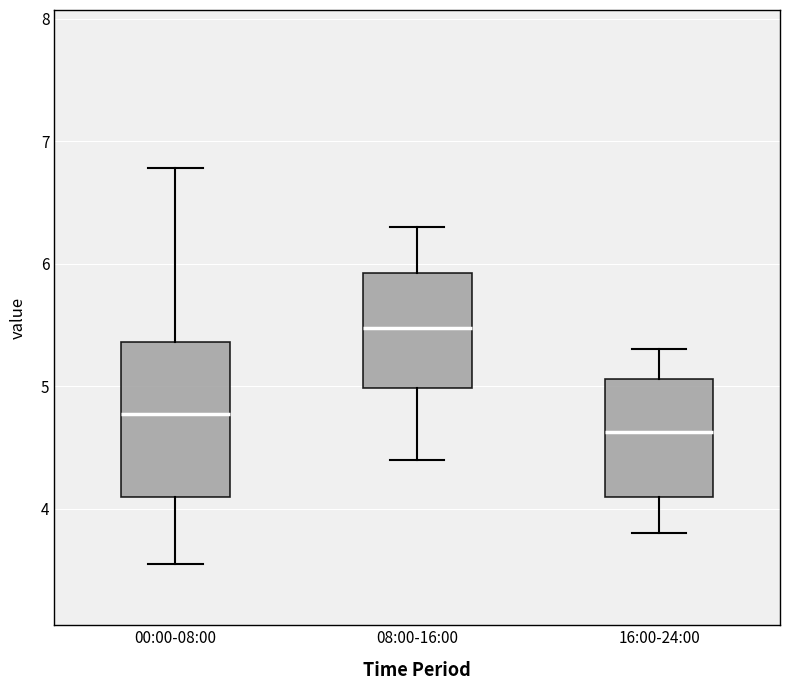

Reading left to right, transcribe this box plot: for each box, give where its median line is, the range the box spans, and where its two whiskers end, as read against the y-axis. The values are not printed on the chart, so give them approximately, as read against the axis.

00:00-08:00: median 4.8, box 4.1 to 5.4, whiskers 3.6 to 6.8
08:00-16:00: median 5.5, box 5.0 to 5.9, whiskers 4.4 to 6.3
16:00-24:00: median 4.6, box 4.1 to 5.1, whiskers 3.8 to 5.3